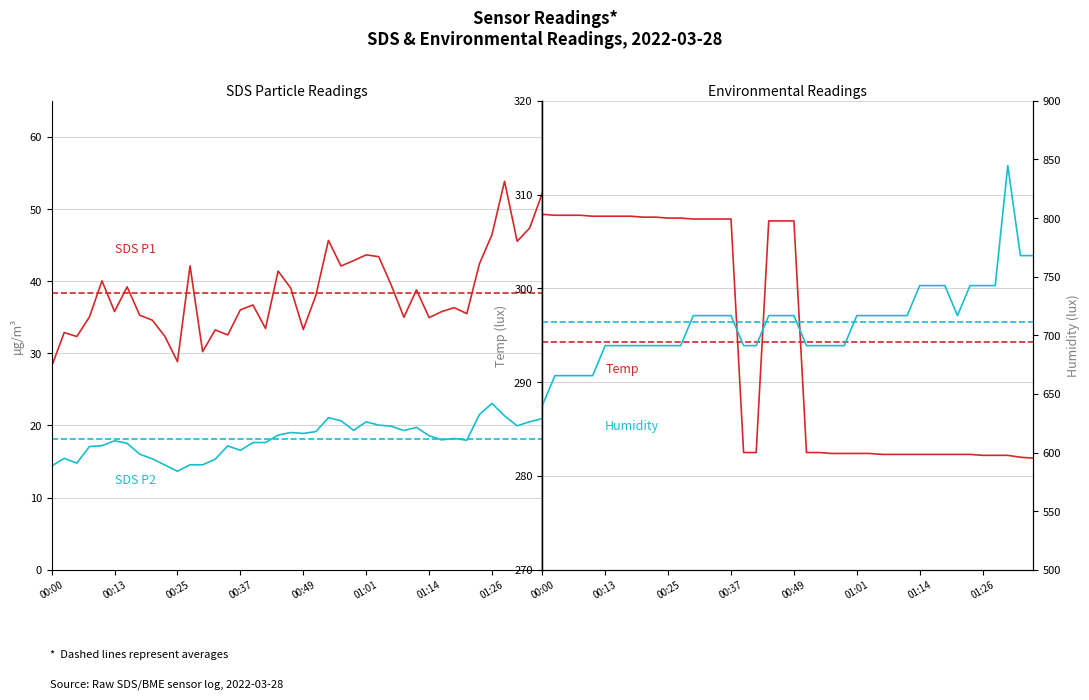

List the series in order of their peak value, highest first.

Humidity, Temp, SDS P1, SDS P2